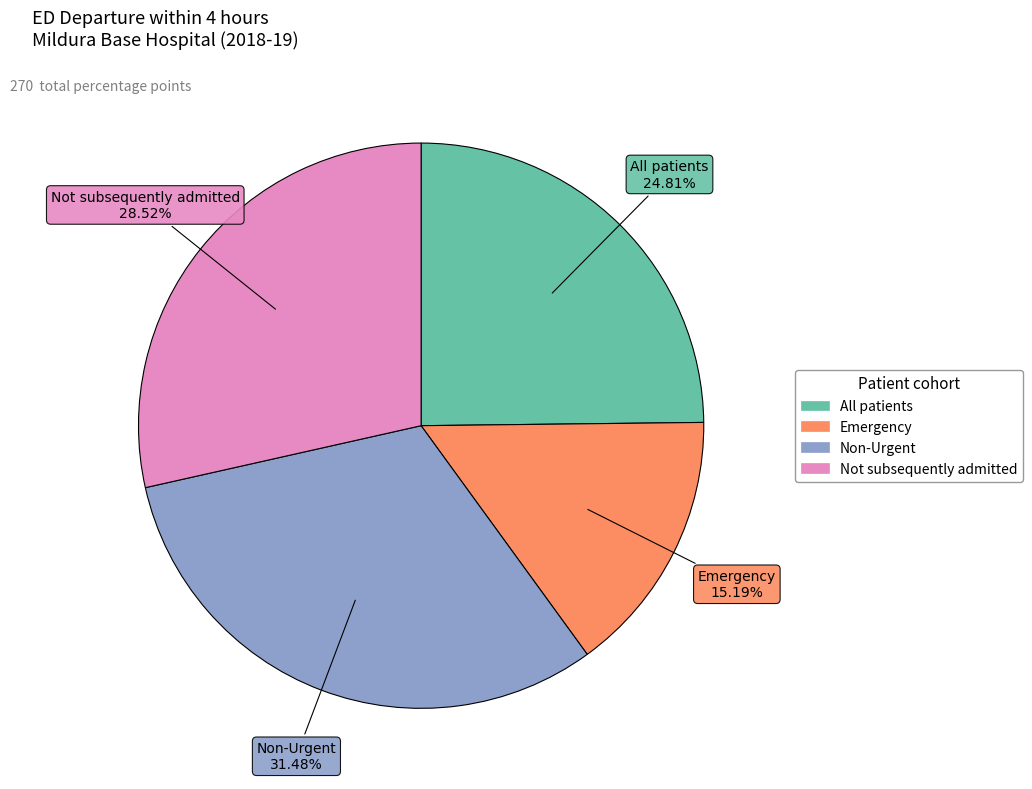

To the nearest percent, what is the combined percentage of All patients and Emergency?

40%